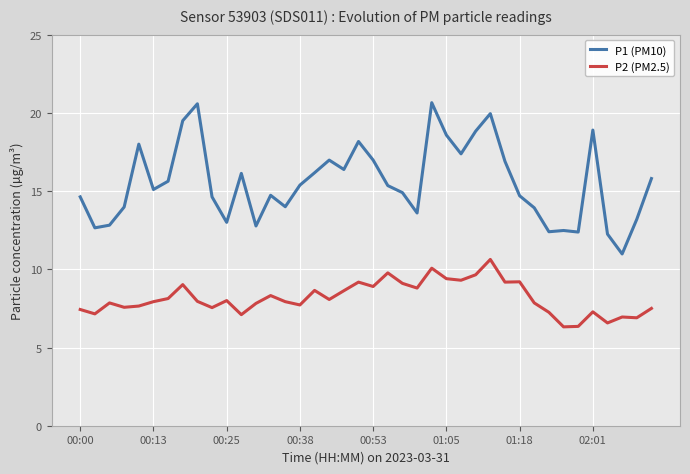

True or false: P1 (PM10) and P2 (PM2.5) intersect in this chart.

False